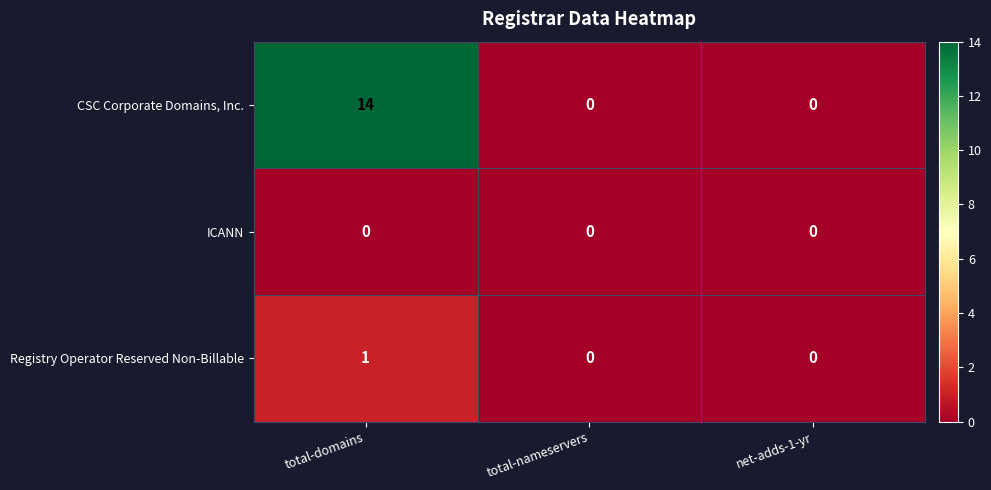

What is the maximum value shown in the chart?

14